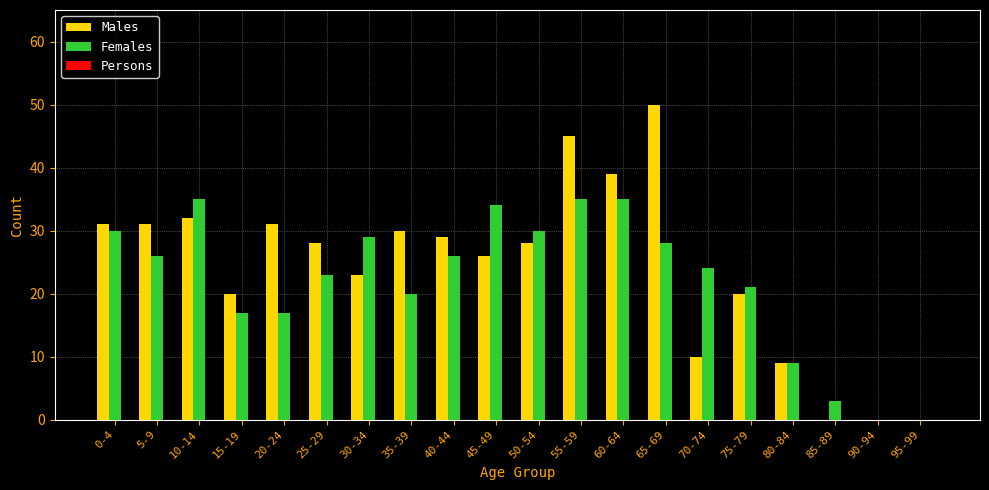

What is the greatest value displayed?

50